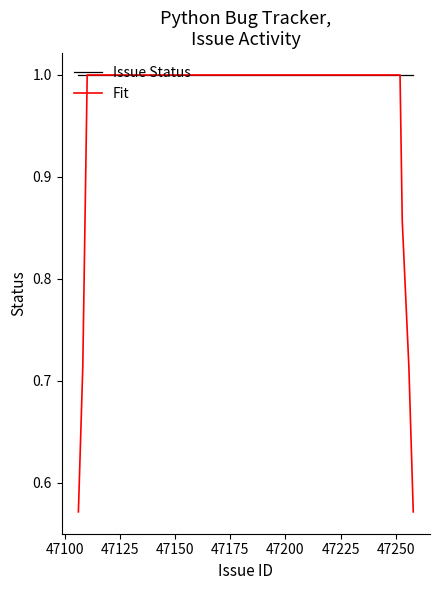

Which series has the largest total across all categories?

Issue Status